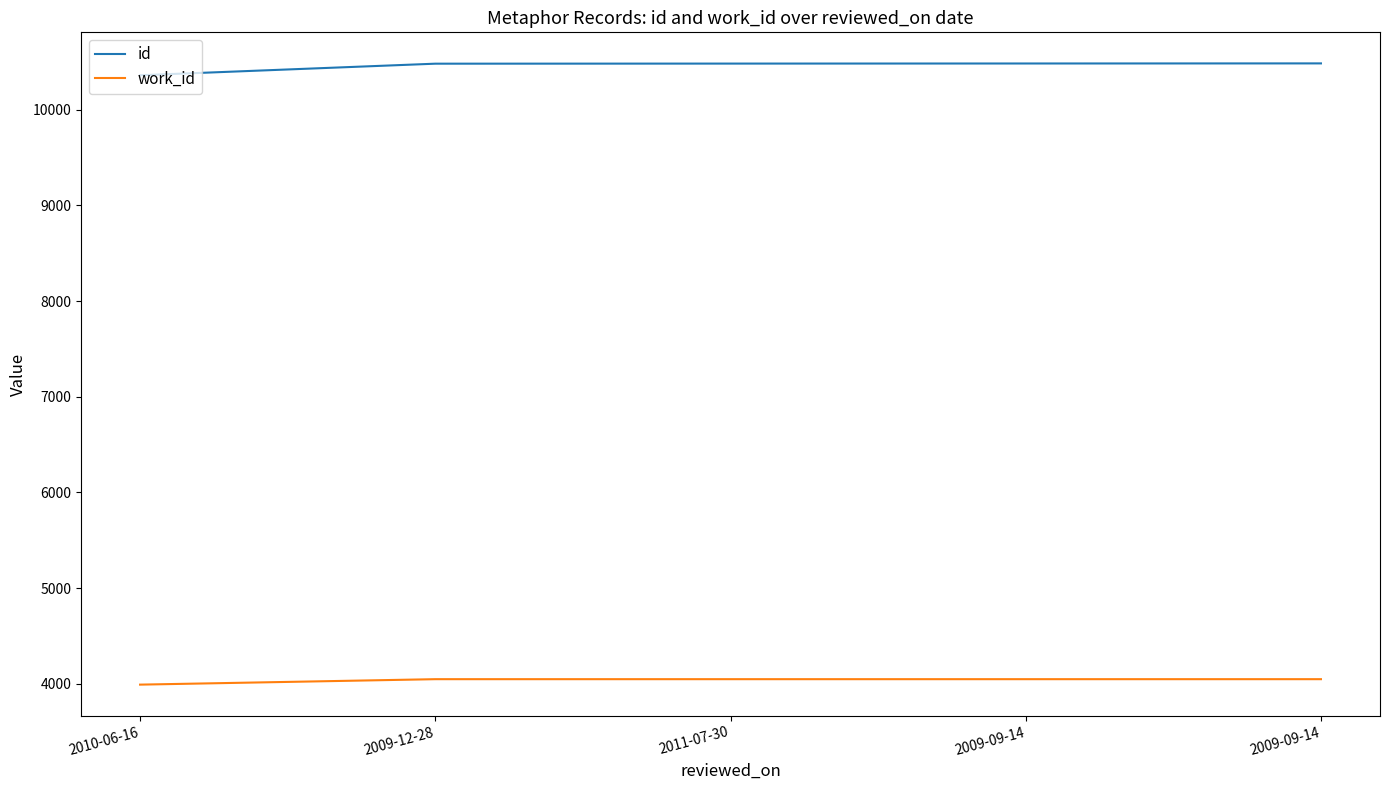

Does the chart have visible grid lines?

No